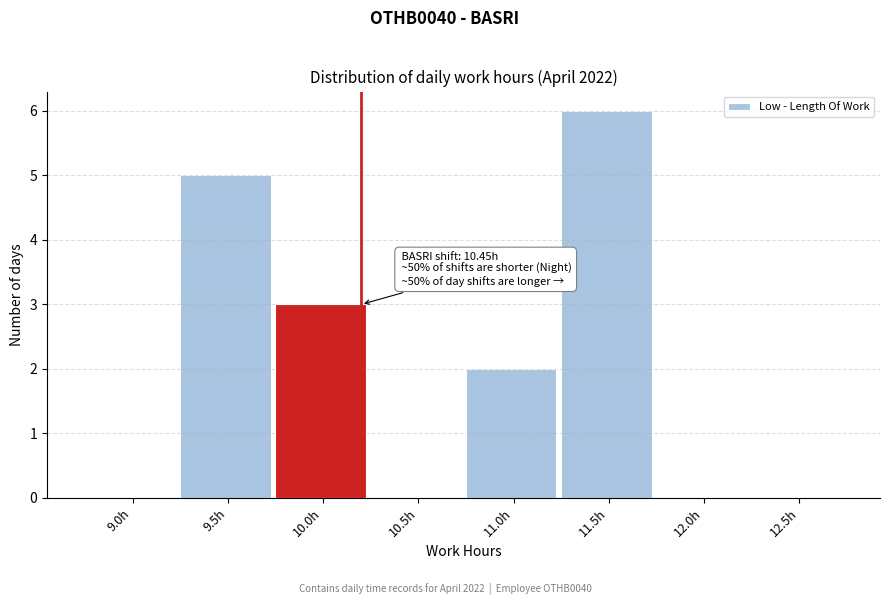

Reading right to left, extract all data points from this chart.

12.5h=0	12.0h=0	11.5h=6	11.0h=2	10.5h=0	10.0h=3	9.5h=5	9.0h=0